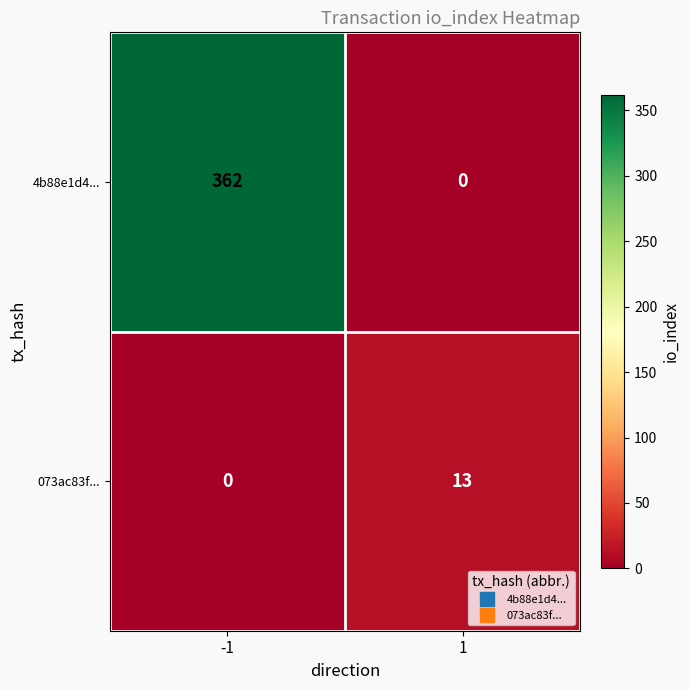

Count the number of data series in this chart.

2